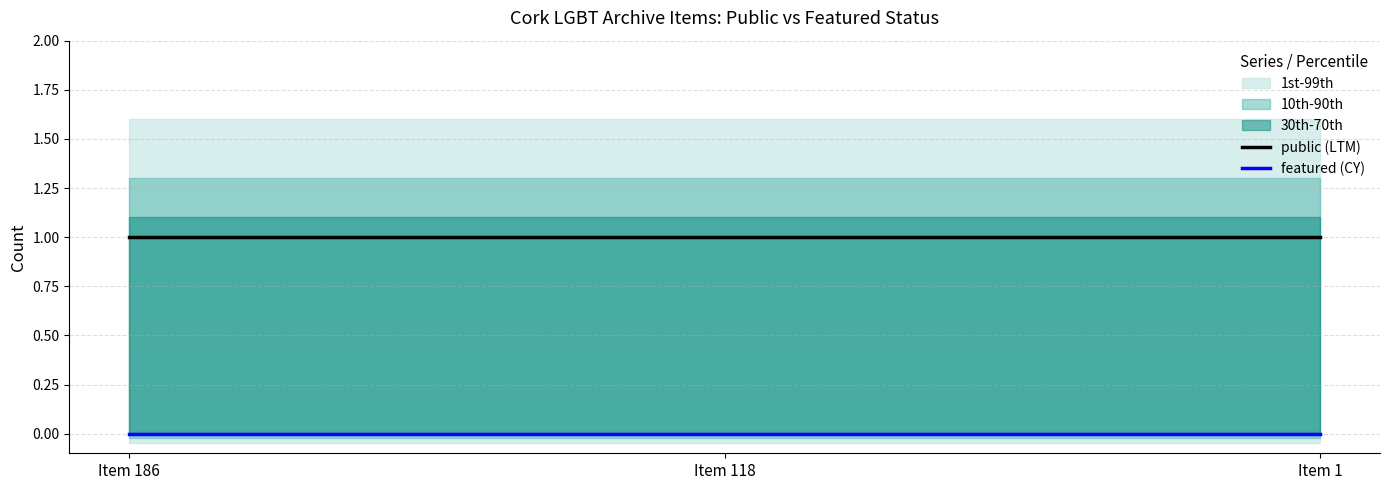

How many lines are shown in the chart?

2